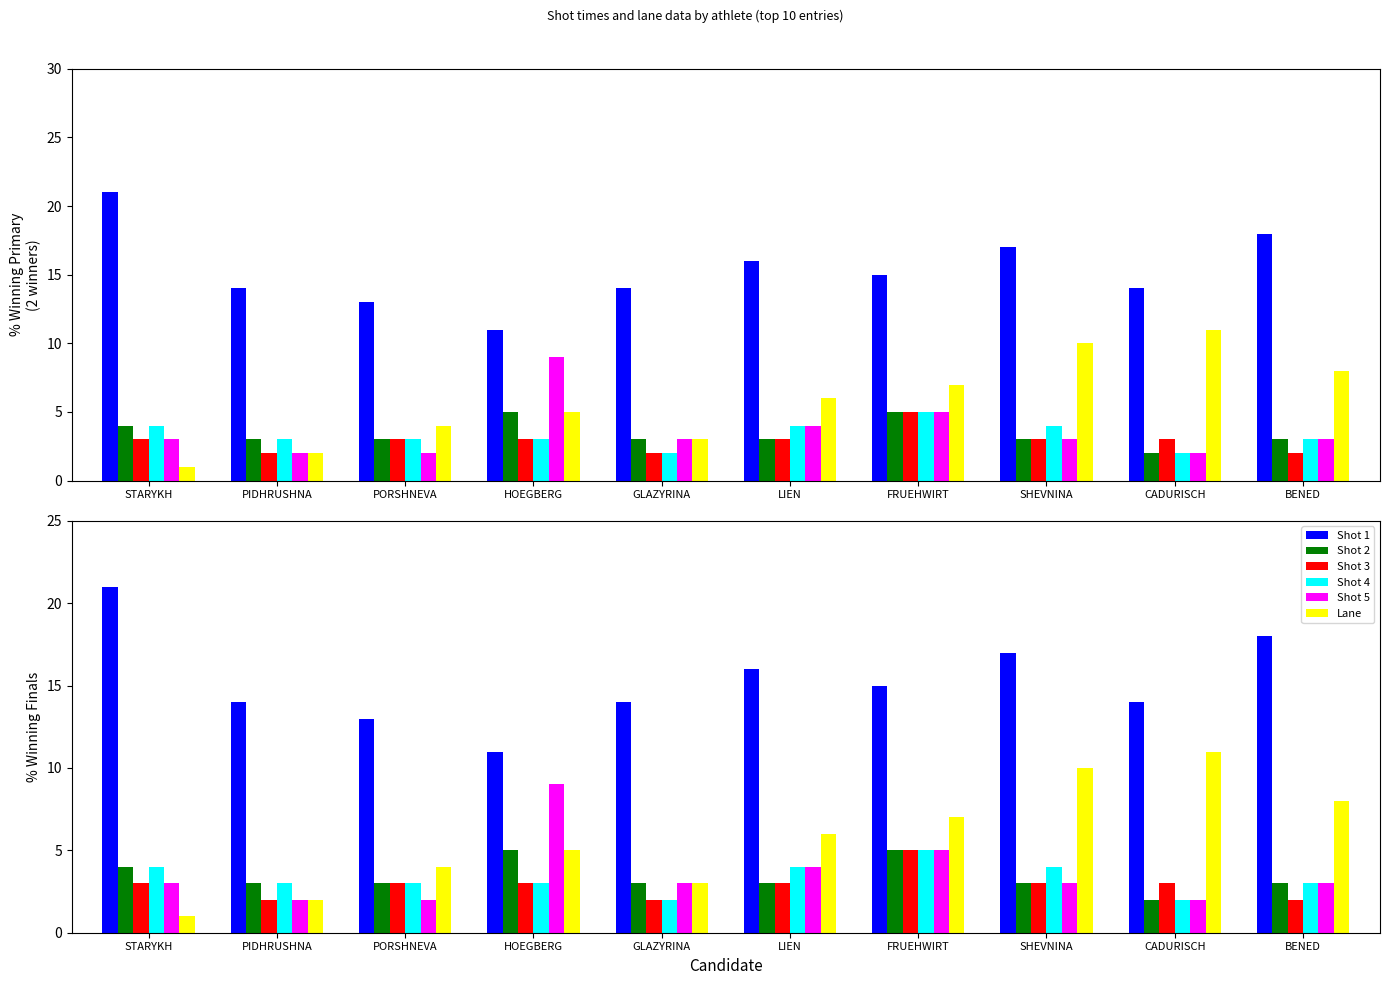

What is the value of the Shot 1 bar at the 3rd from the left?

13